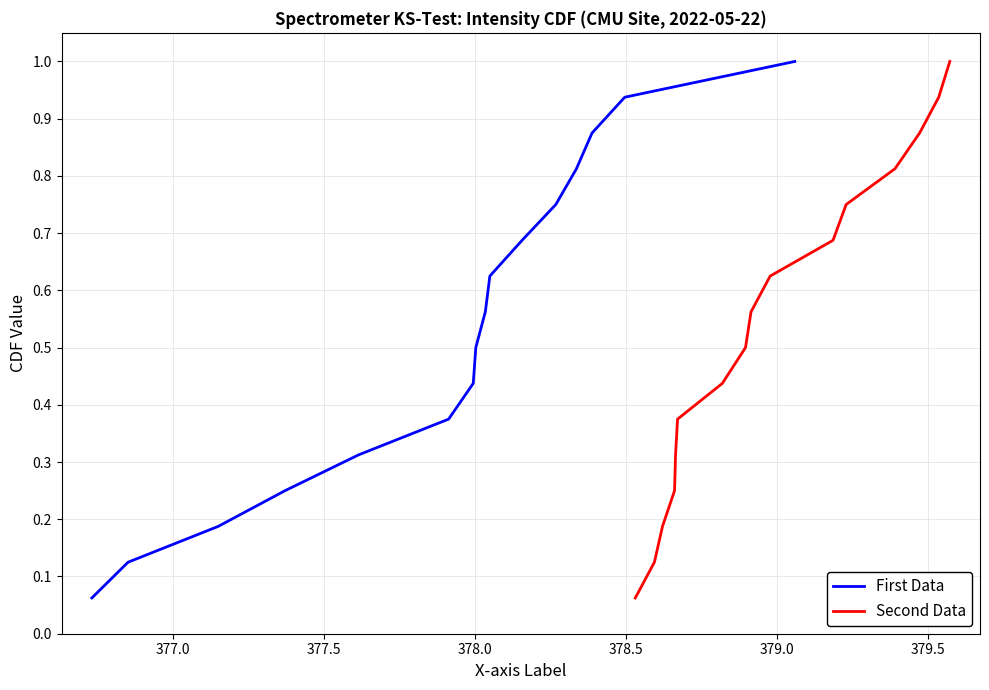

What is the highest value of the First Data series?

1.0